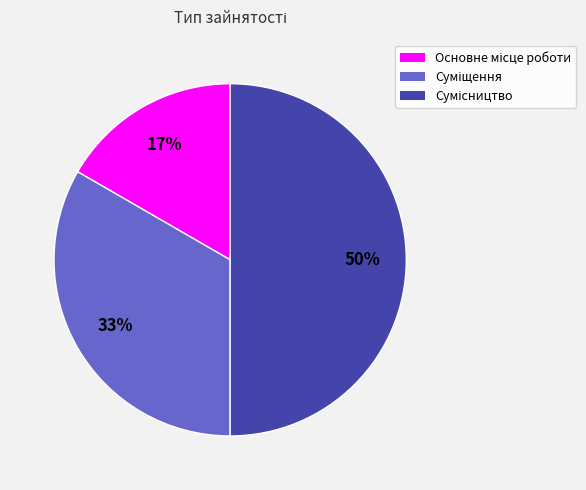

To the nearest percent, what is the difference between the largest and smallest slice percentages?

33%